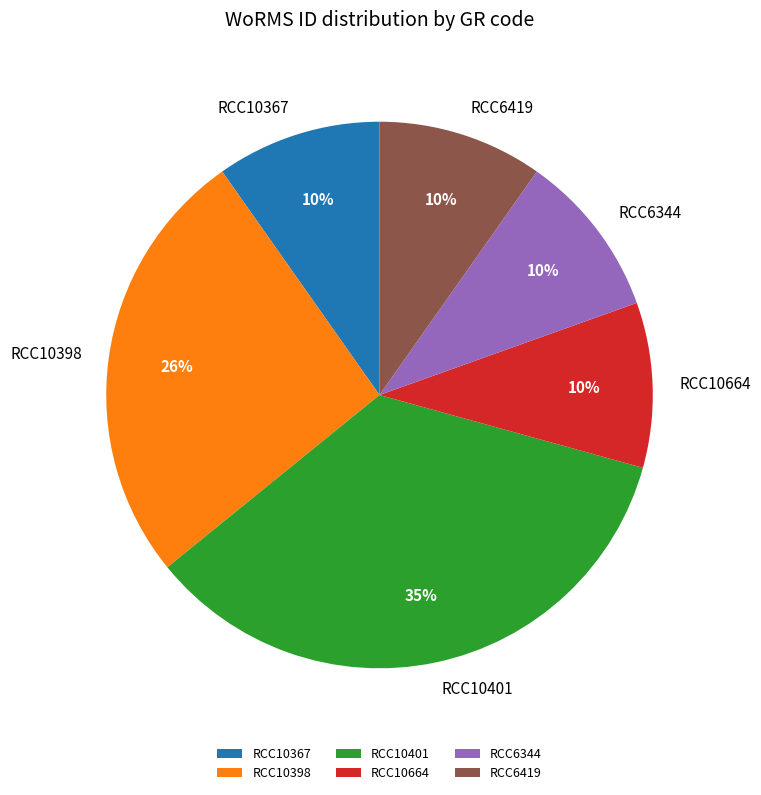

To the nearest percent, what percentage of the pie is RCC10367?

10%